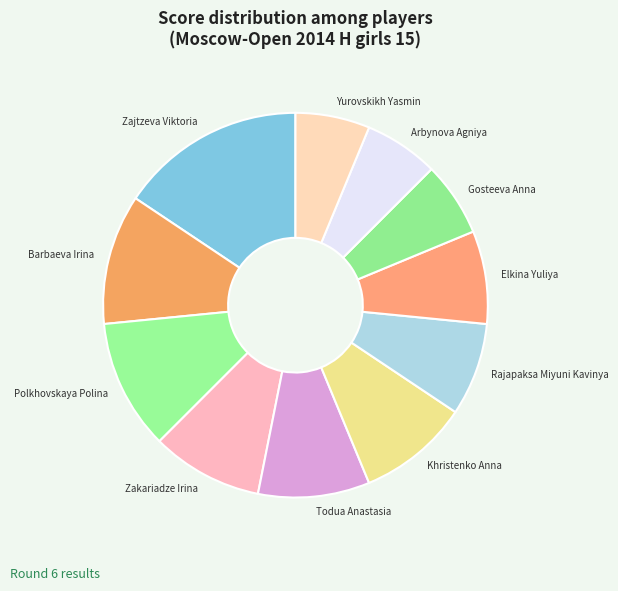

Does Polkhovskaya Polina represent more than half of the total?

No